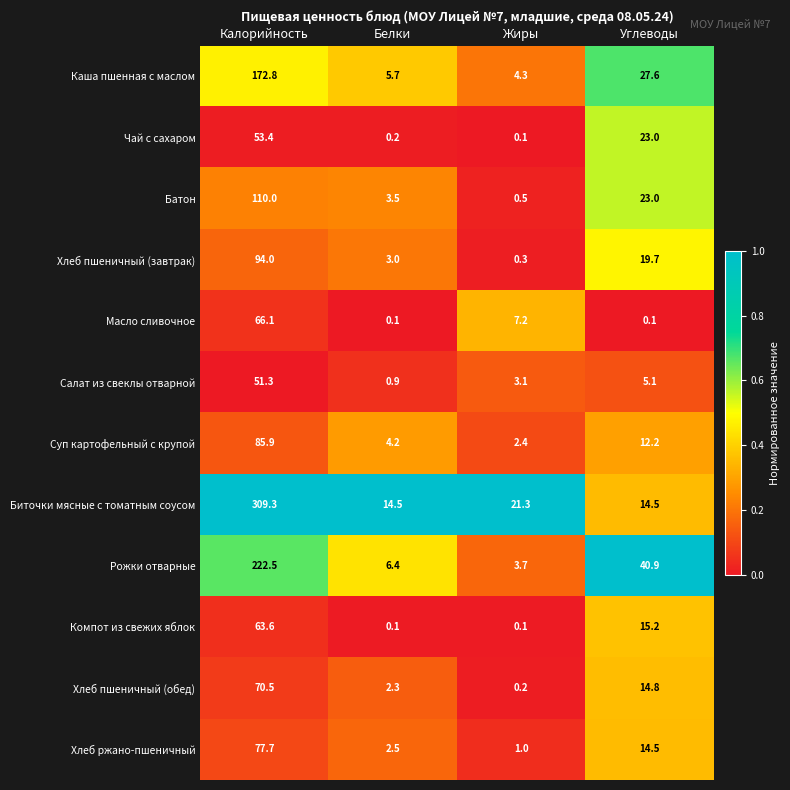

Which series has the largest total across all categories?

Биточки мясные с томатным соусом